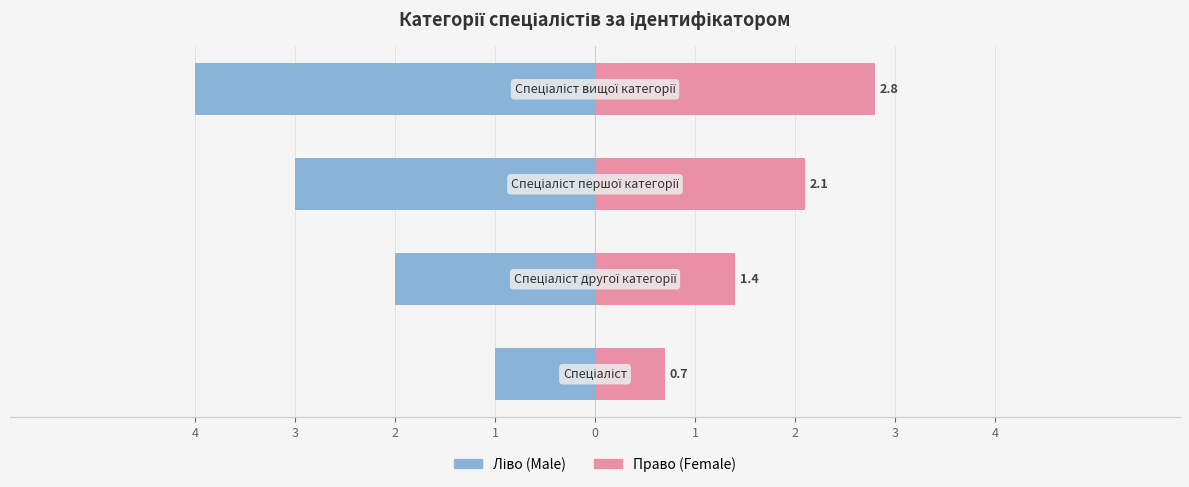

Between 4 and 2, which is larger?

4